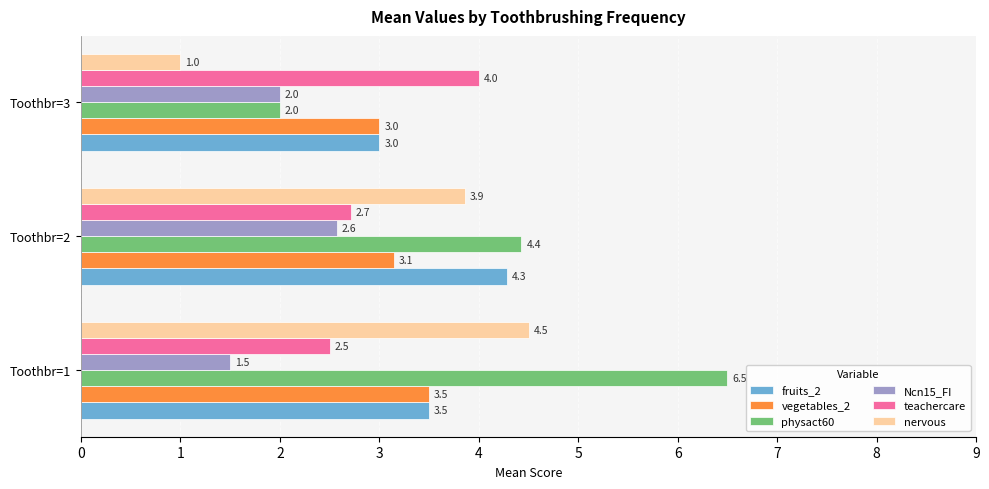

List the labels in order of Ncn15_FI value, largest first.

Toothbr=2, Toothbr=3, Toothbr=1